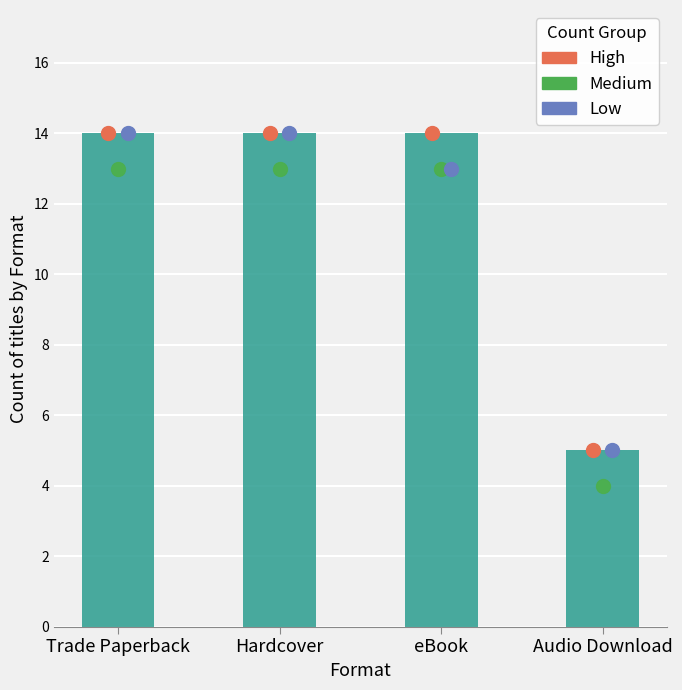

Which series contains the lowest Y value?

Medium